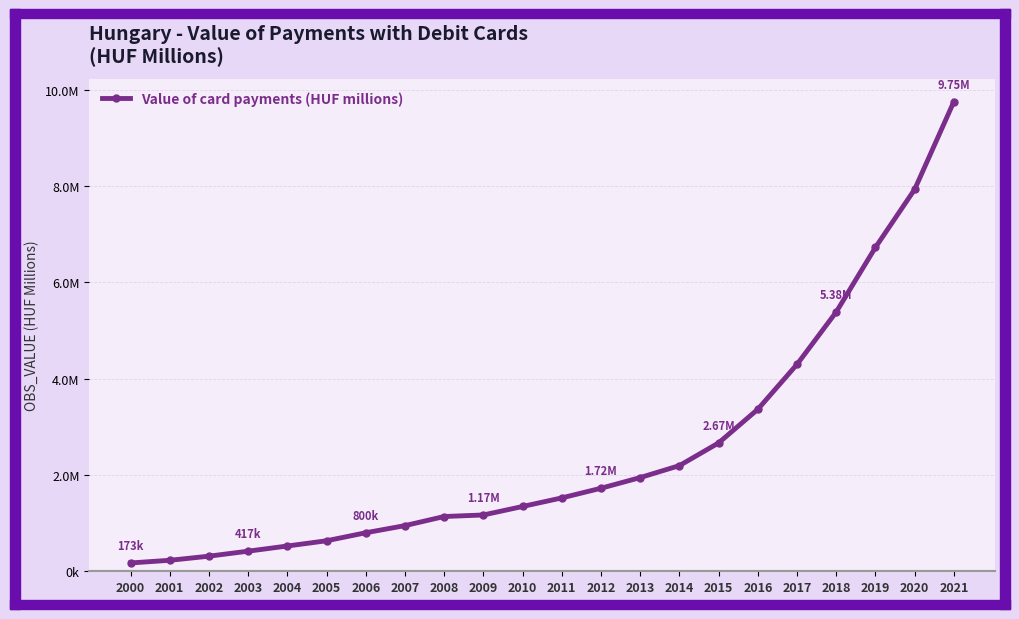

Rank the categories by value from highest to lowest.

2021, 2020, 2019, 2018, 2017, 2016, 2015, 2014, 2013, 2012, 2011, 2010, 2009, 2008, 2007, 2006, 2005, 2004, 2003, 2002, 2001, 2000